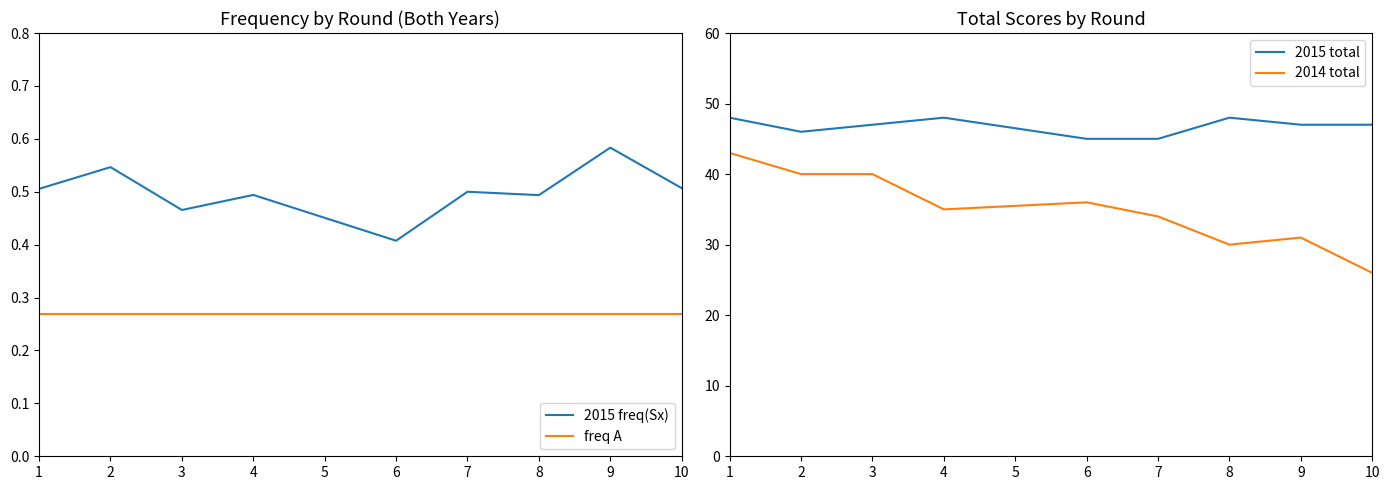

Reading right to left, what are all the values shown in this chart?

2015 freq(Sx): 0.5	0.6	0.5	0.5	0.4	0.5	0.5	0.5	0.5
freq A: 0.3	0.3	0.3	0.3	0.3	0.3	0.3	0.3	0.3
2015 total: 47.0	47.0	48.0	45.0	45.0	48.0	47.0	46.0	48.0
2014 total: 26.0	31.0	30.0	34.0	36.0	35.0	40.0	40.0	43.0